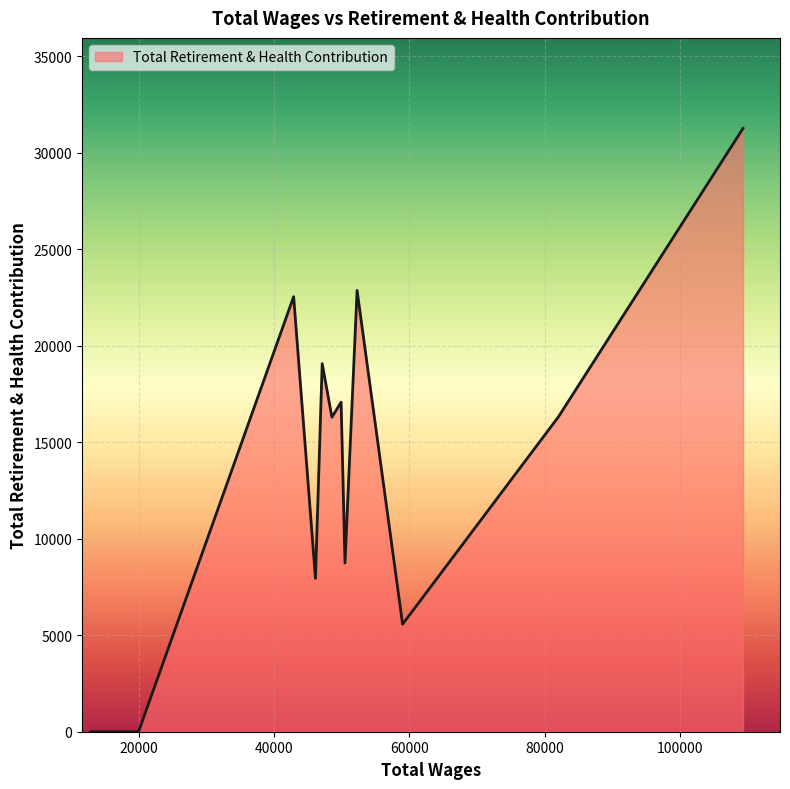

What is the maximum value shown in the chart?

31252